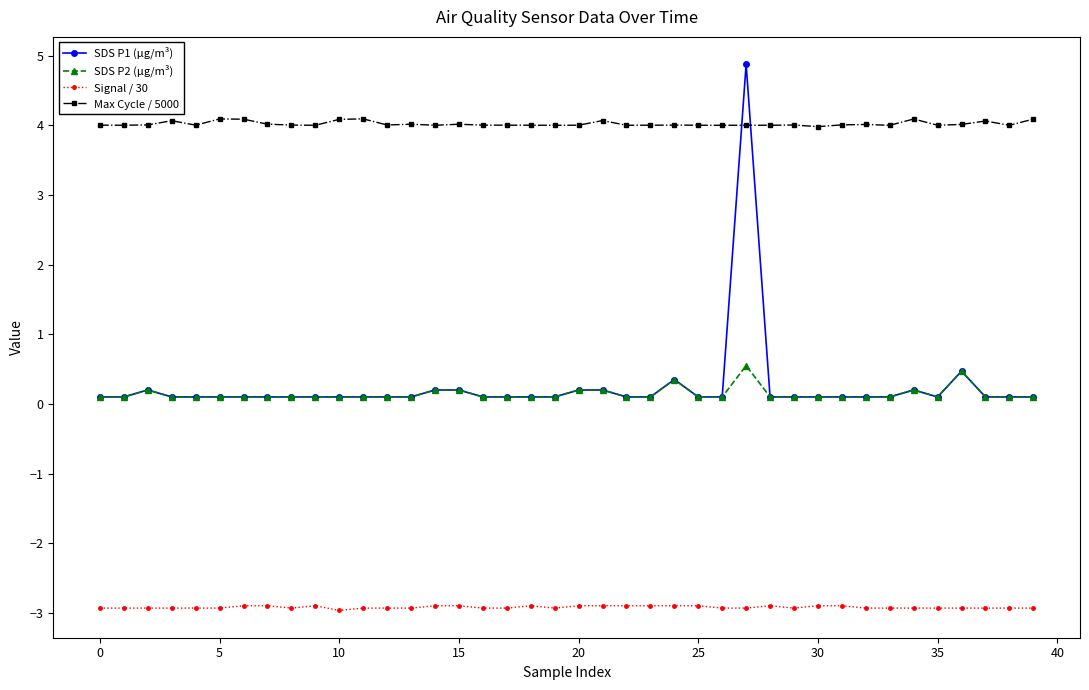

Which series has the largest total across all categories?

Max Cycle / 5000